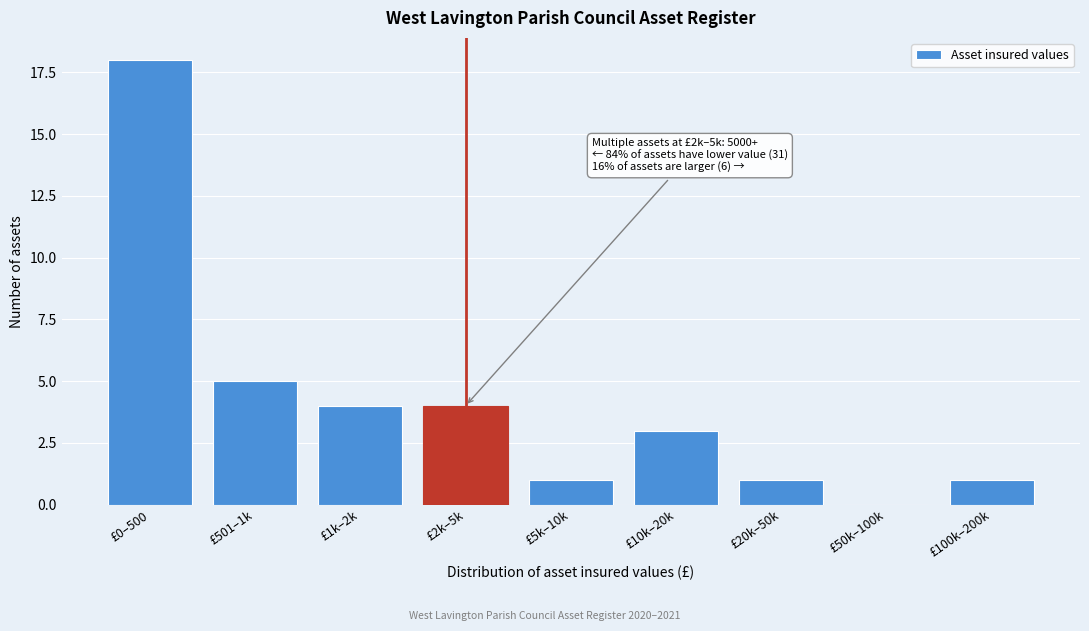

Reading left to right, extract all data points from this chart.

£0–500=18	£501–1k=5	£1k–2k=4	£2k–5k=4	£5k–10k=1	£10k–20k=3	£20k–50k=1	£50k–100k=0	£100k–200k=1